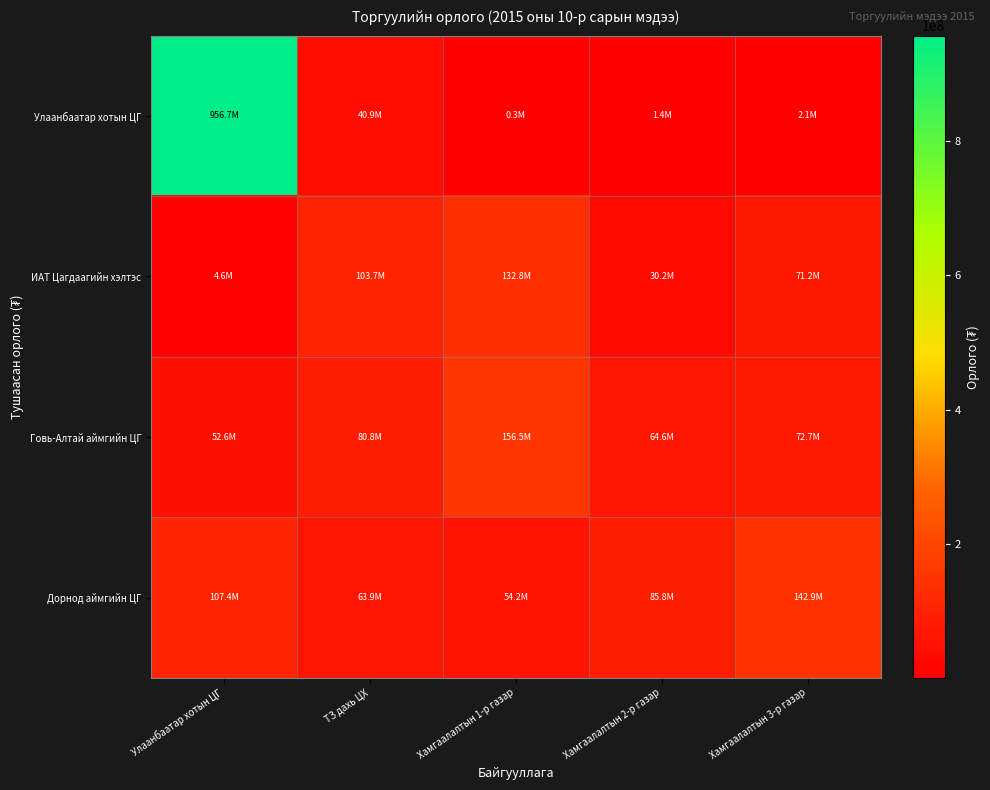

What is the smallest value displayed?

290000